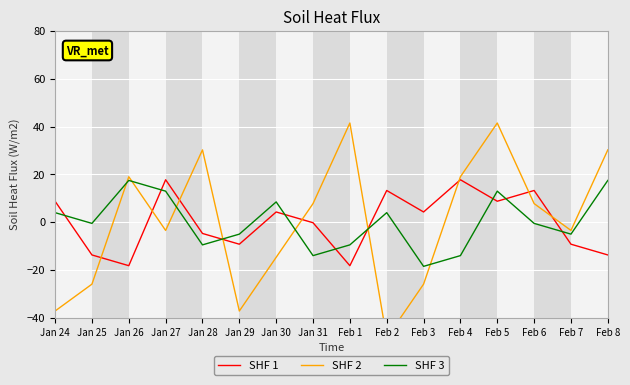

Where is the first local maximum for SHF 1?

Jan 27